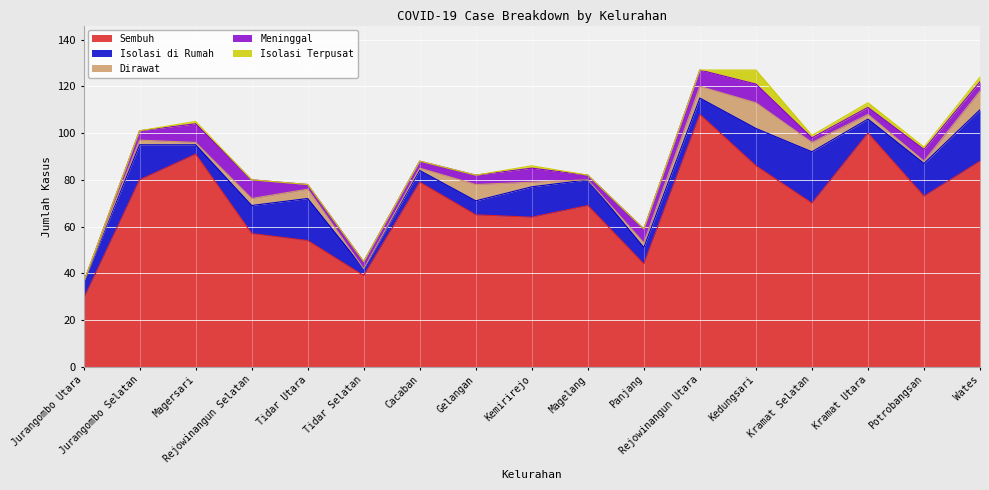

Does the chart display data point markers on the line(s)?

No